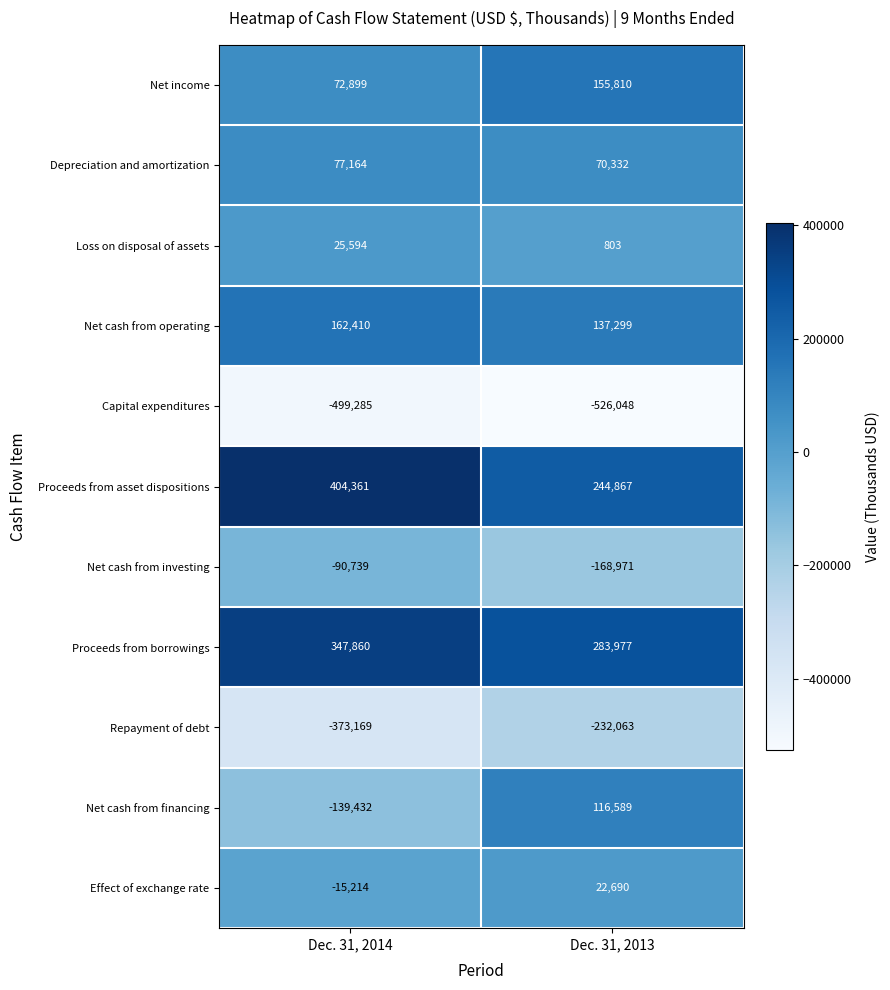

The value of Loss on disposal of assets at Dec. 31, 2013 is 803. True or false?

True